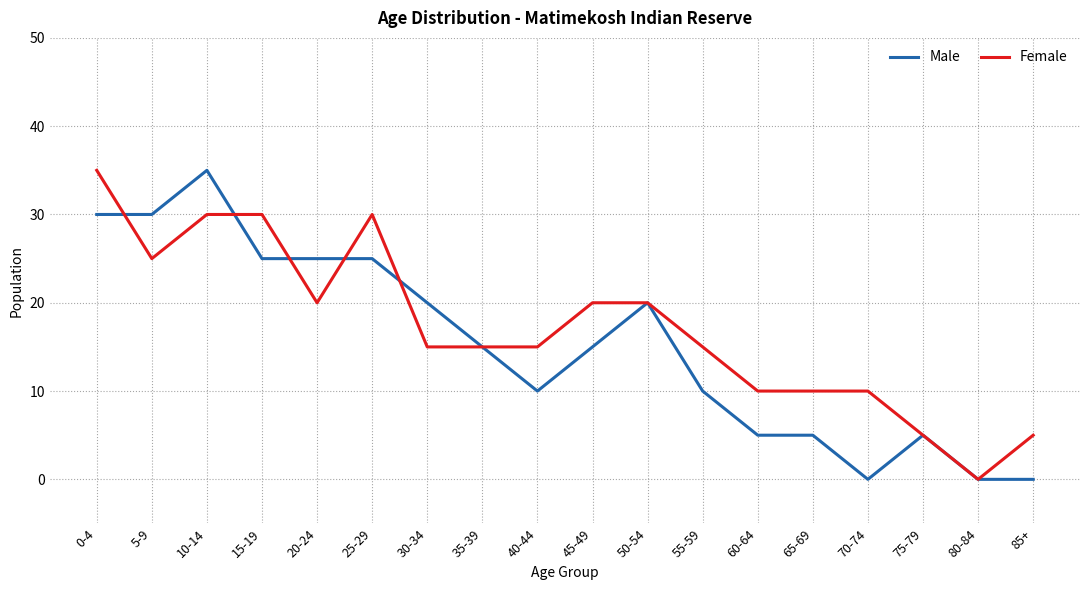

Is the value of Male at 70-74 greater than the value of Female at 0-4?

No